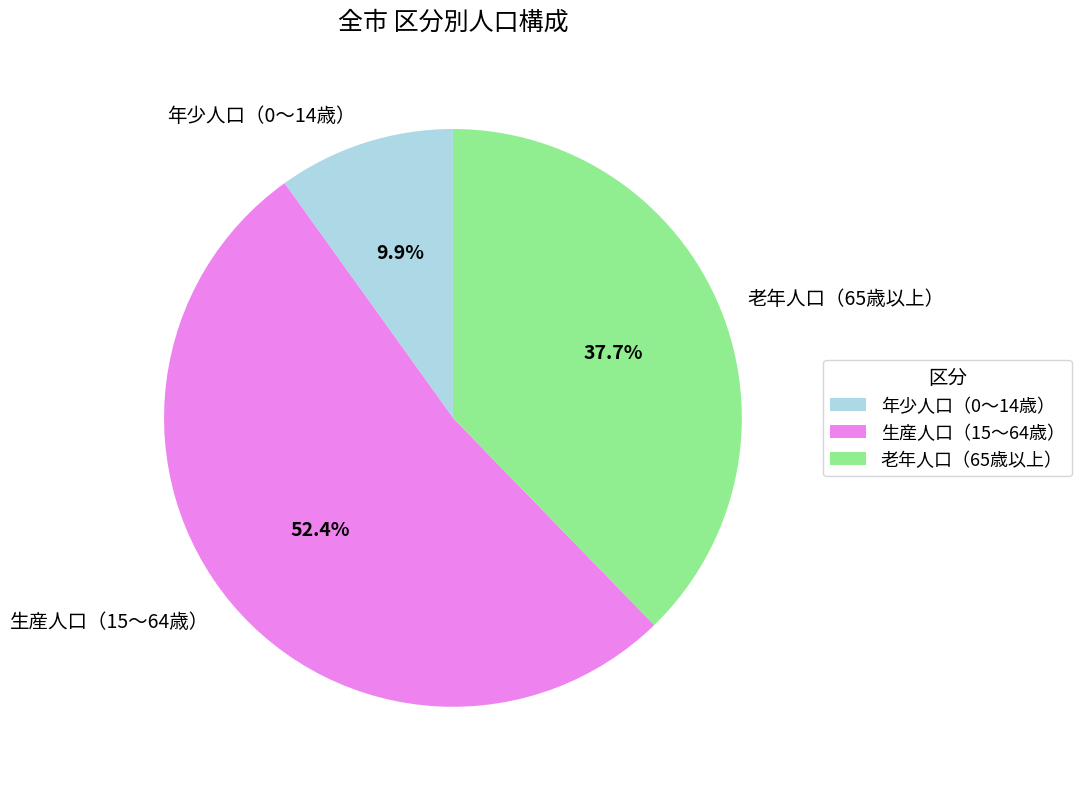

Which slice is the largest?

生産人口（15～64歳）